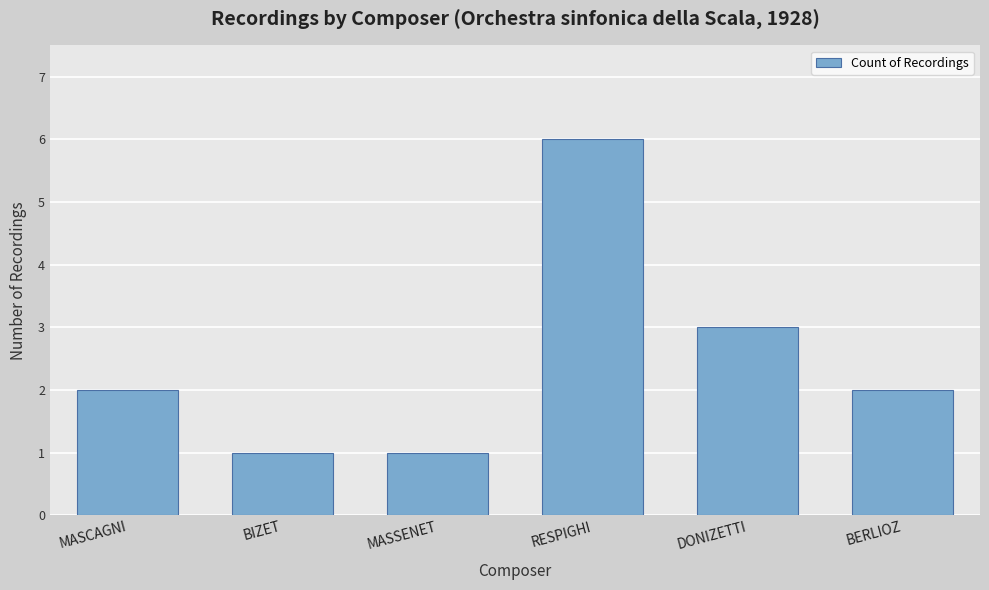

Reading left to right, what are all the values shown in this chart?

2	1	1	6	3	2